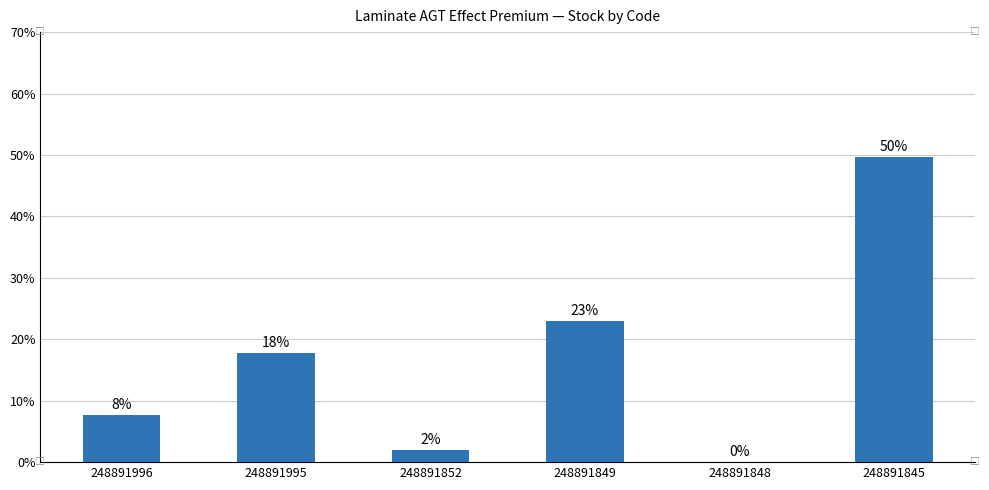

Reading left to right, transcribe all the data shown in this chart.

12	28	3	36	0	78